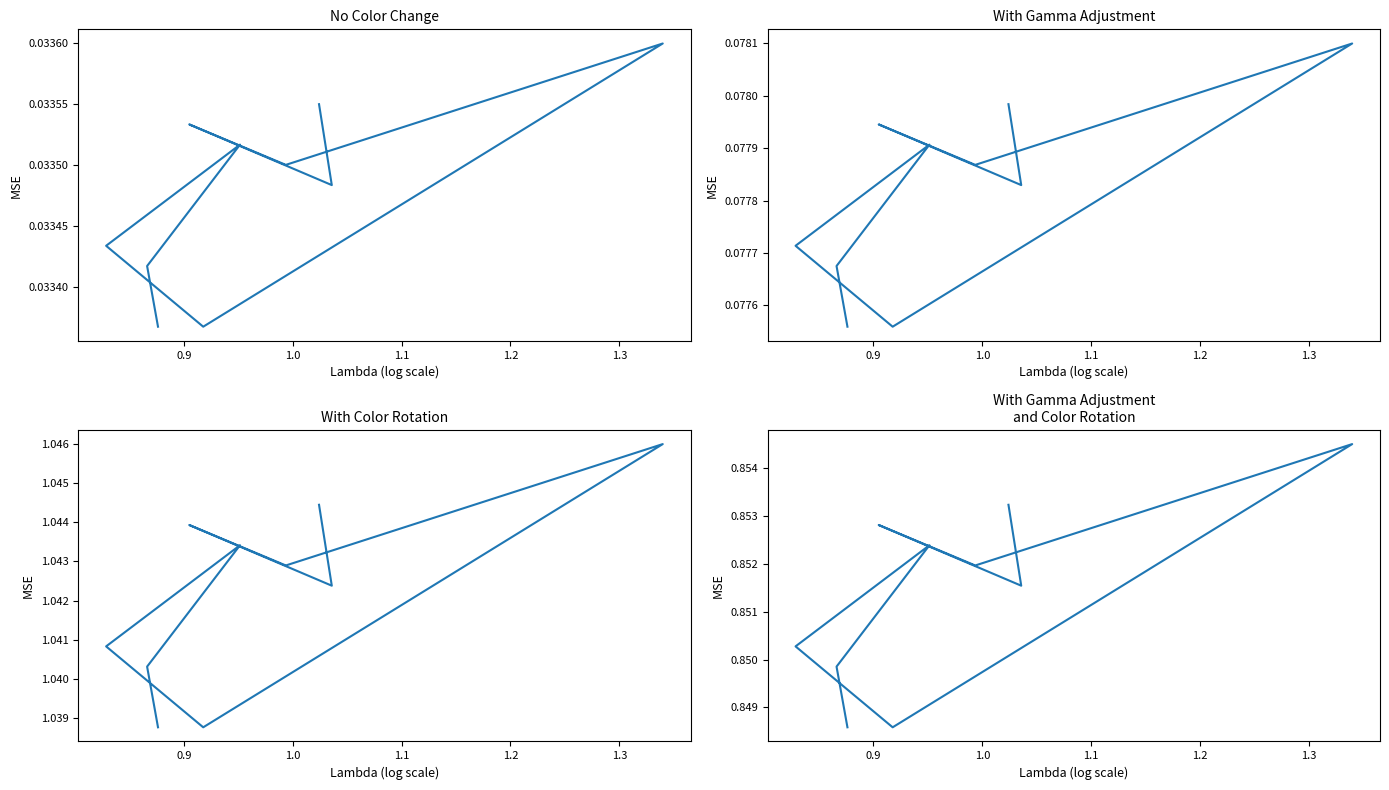

The Series 1 series shows 0.0 at 1.0. True or false?

True